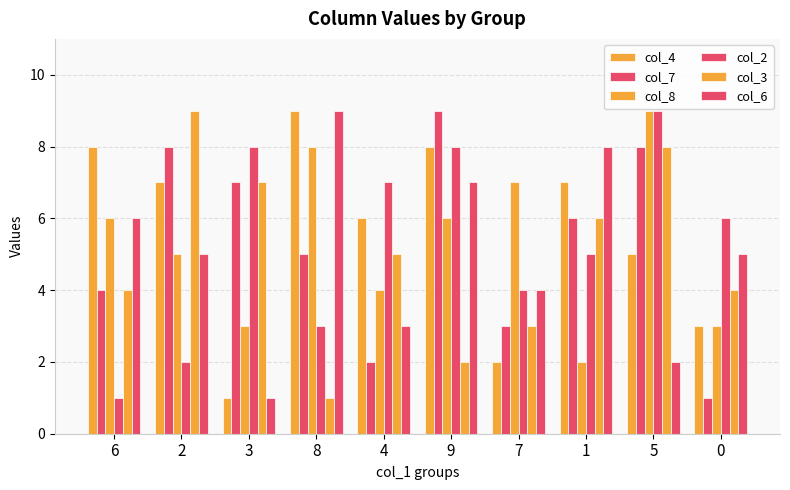

What is the minimum value shown in the chart?

1